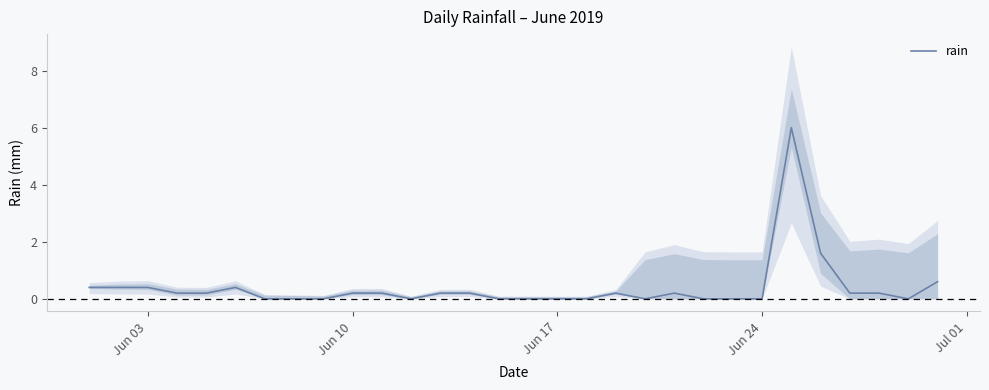

Count the number of values greater than 0.

17